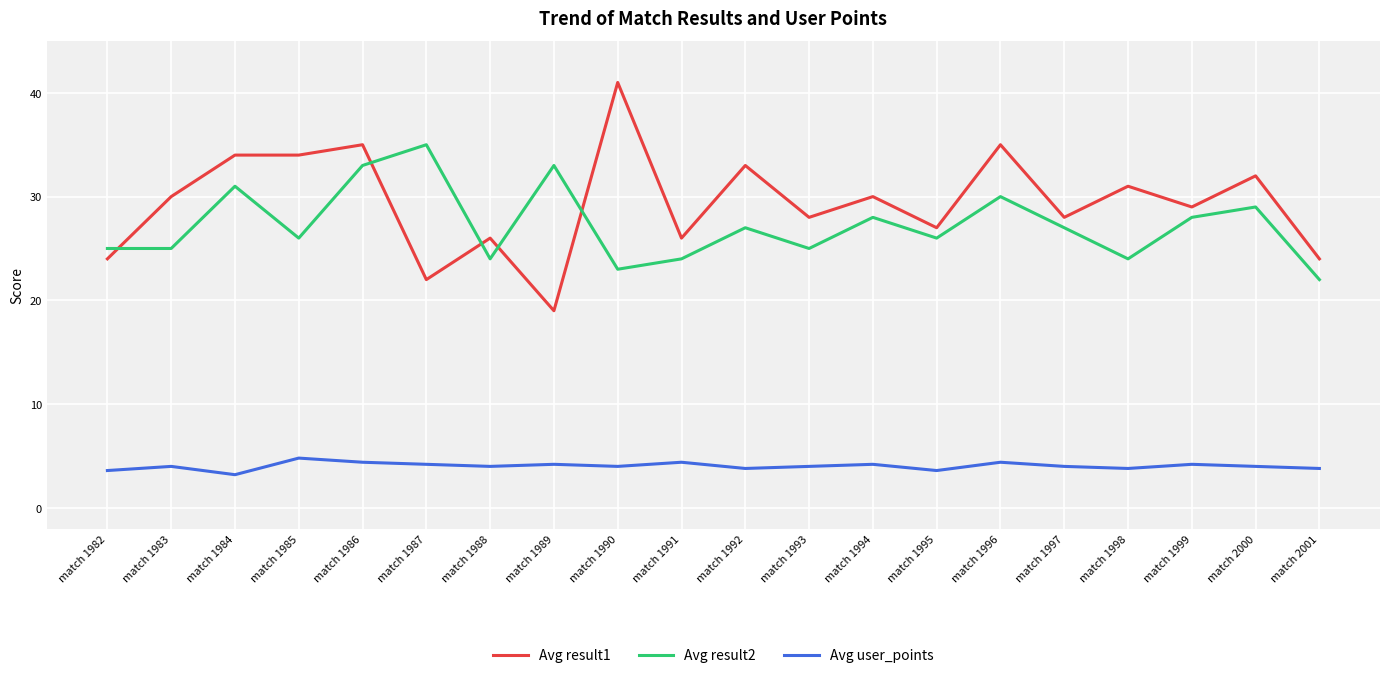

Which category has the highest value in the Avg result1 series?

match 1990